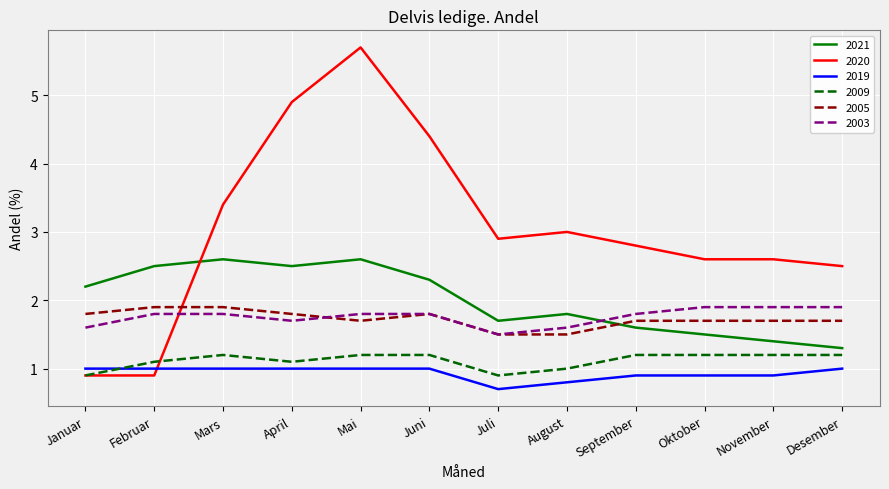

What position from the left is Mars?

3